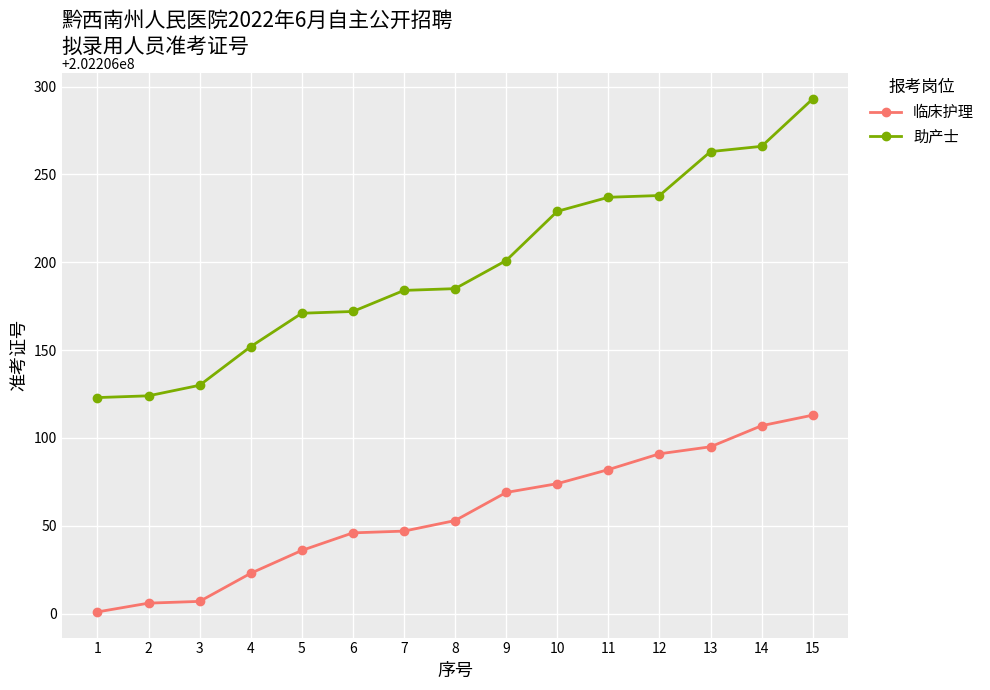

List the series in order of their overall mean, lowest first.

临床护理, 助产士